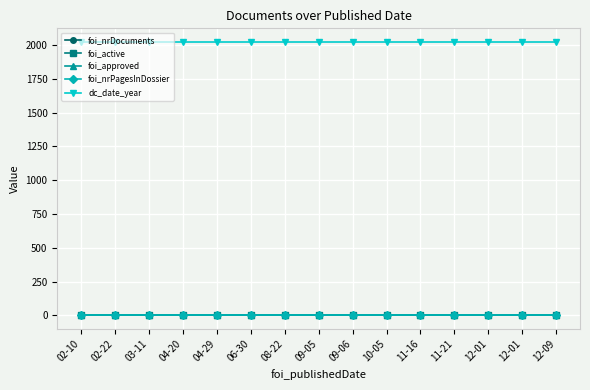

The value of foi_active at 10-05 is 0.6. True or false?

False